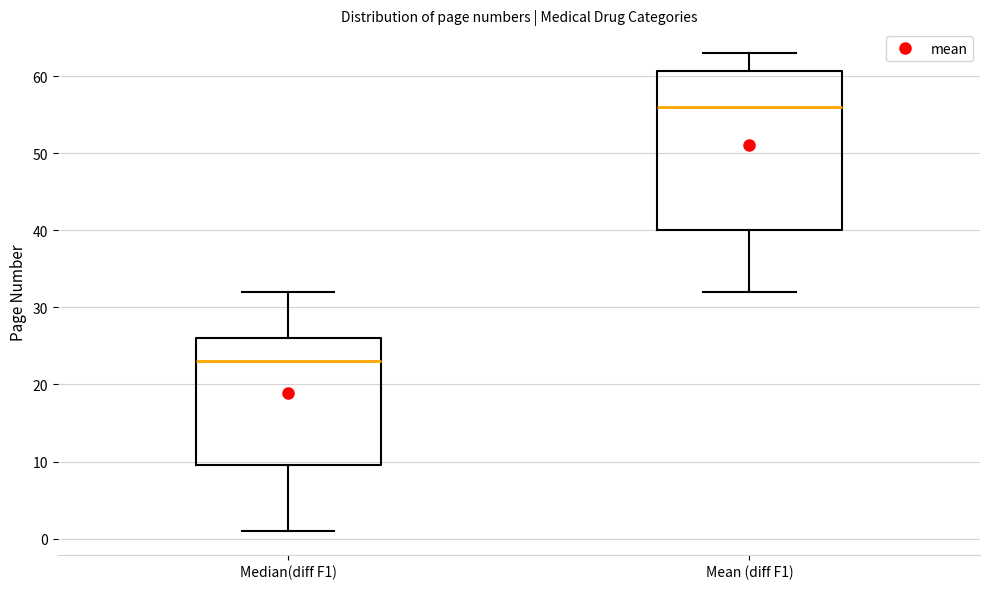

Which box has the lowest median line?

Median(diff F1)